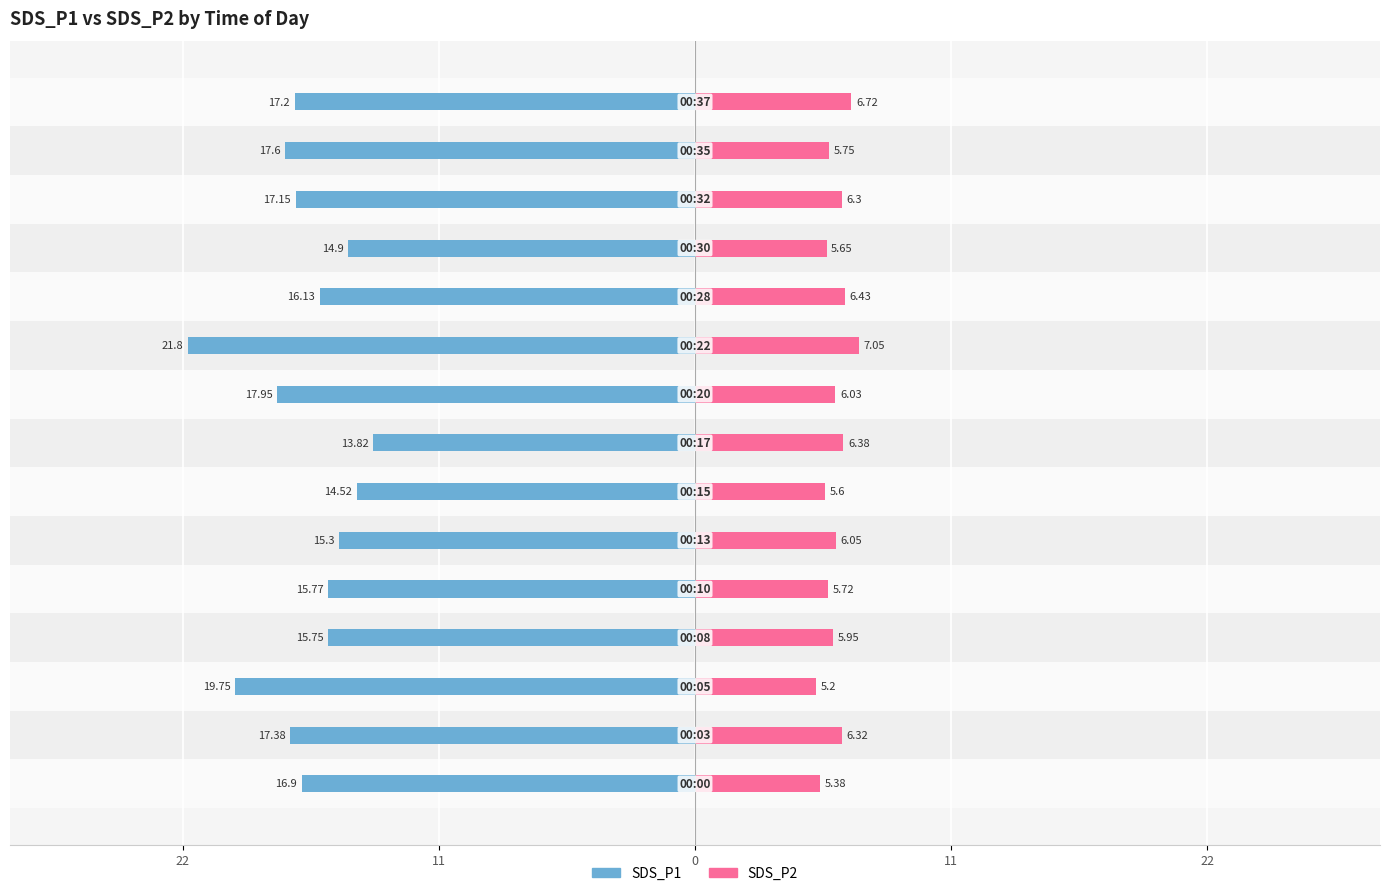

What is the value of the SDS_P2 bar at the 3rd from the left?

5.2